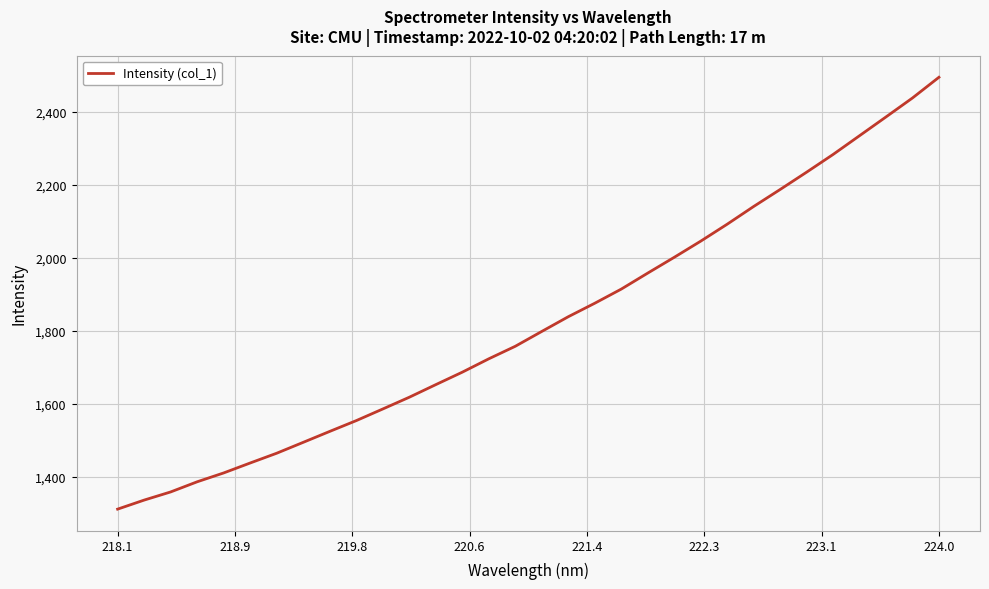

What is the difference between the maximum and minimum values?

1182.5